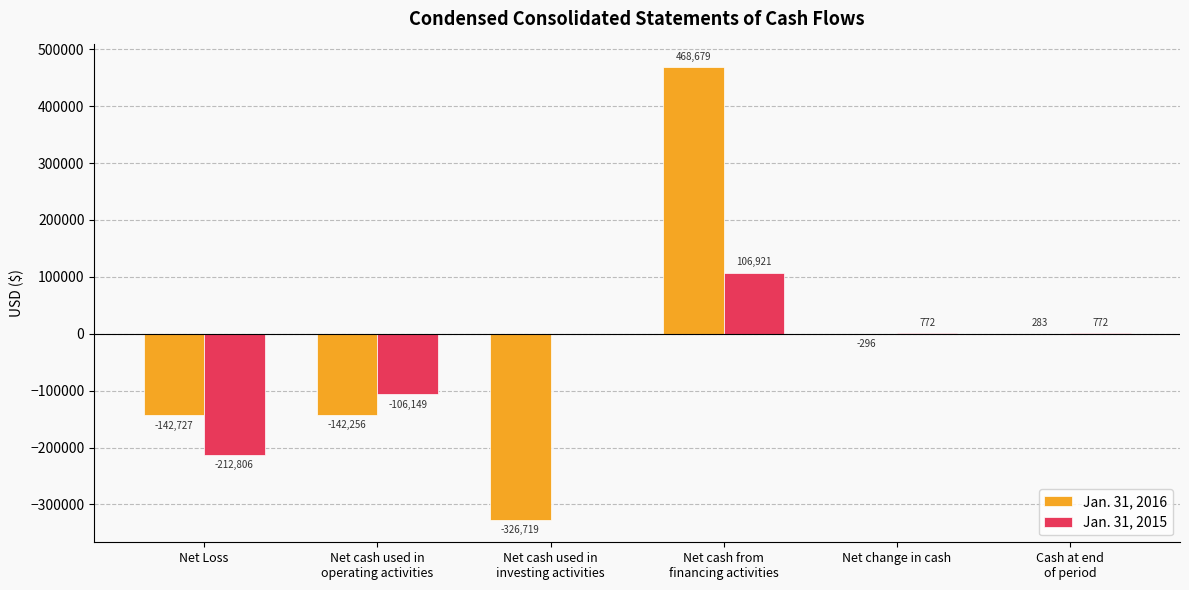

Is it true that Jan. 31, 2015 equals 772 at Net change in cash?

True